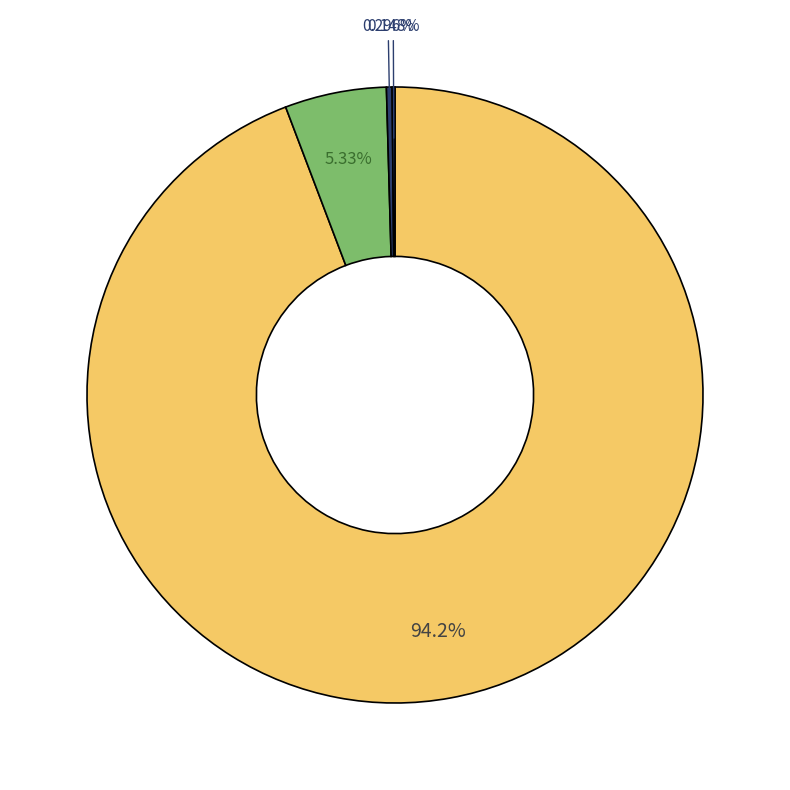

Count the number of slices in the pie.

4